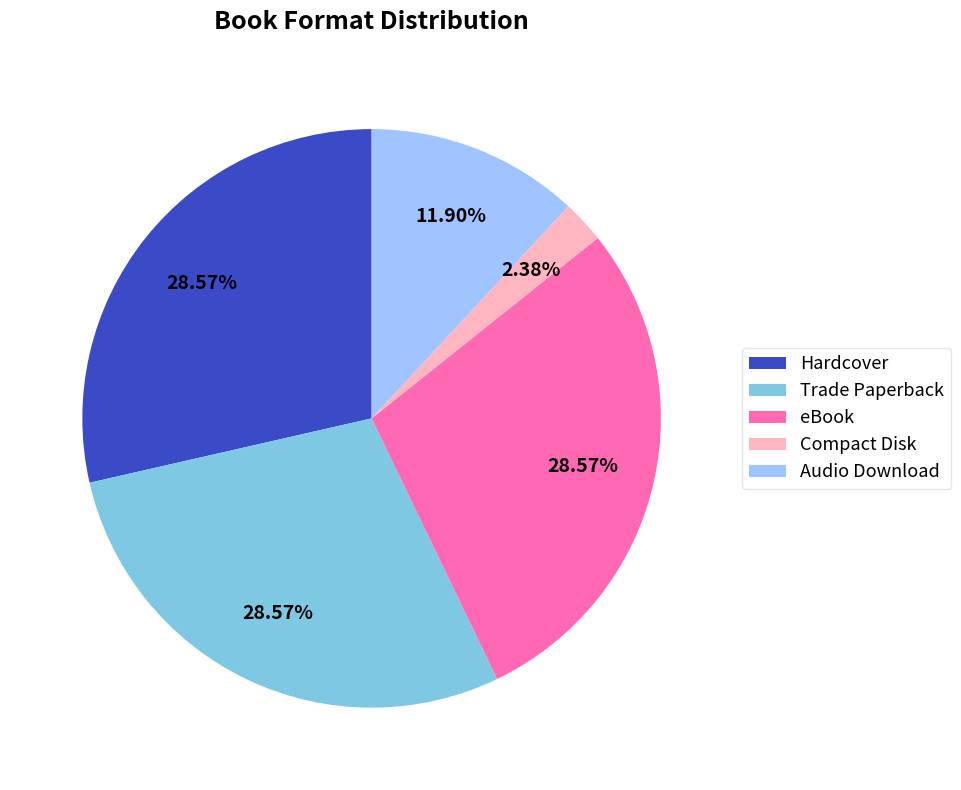

How many slices are in this pie chart?

5